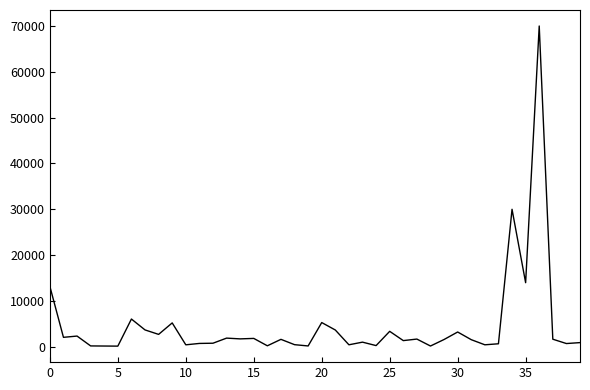

What is the difference between the maximum and minimum values?

69864.3